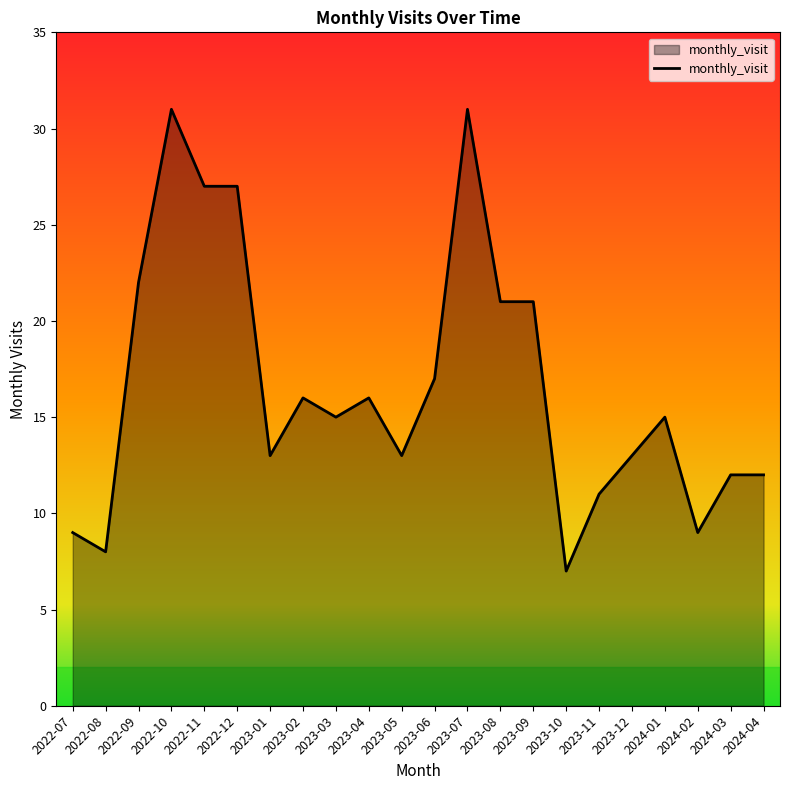

How many categories are shown in the chart?

22